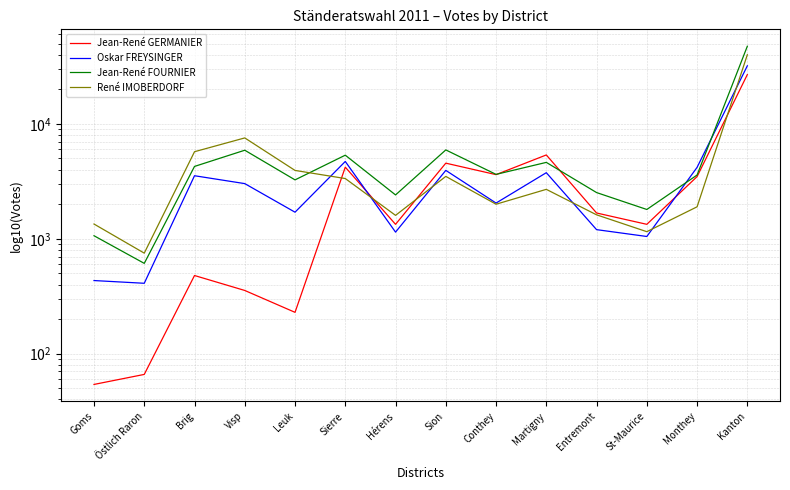

What is the label of the 10th point from the left?

Martigny